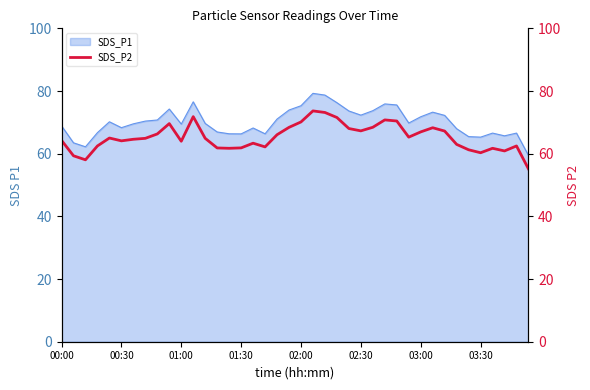

True or false: the data shows 34.1 at 12.

False